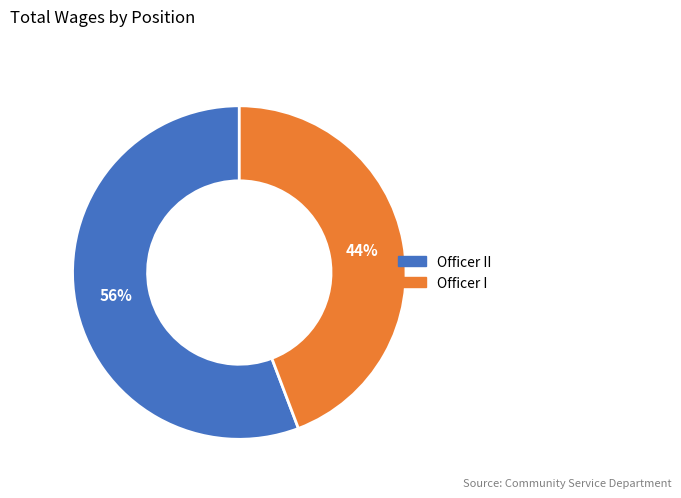

Does any single category account for the majority?

Yes